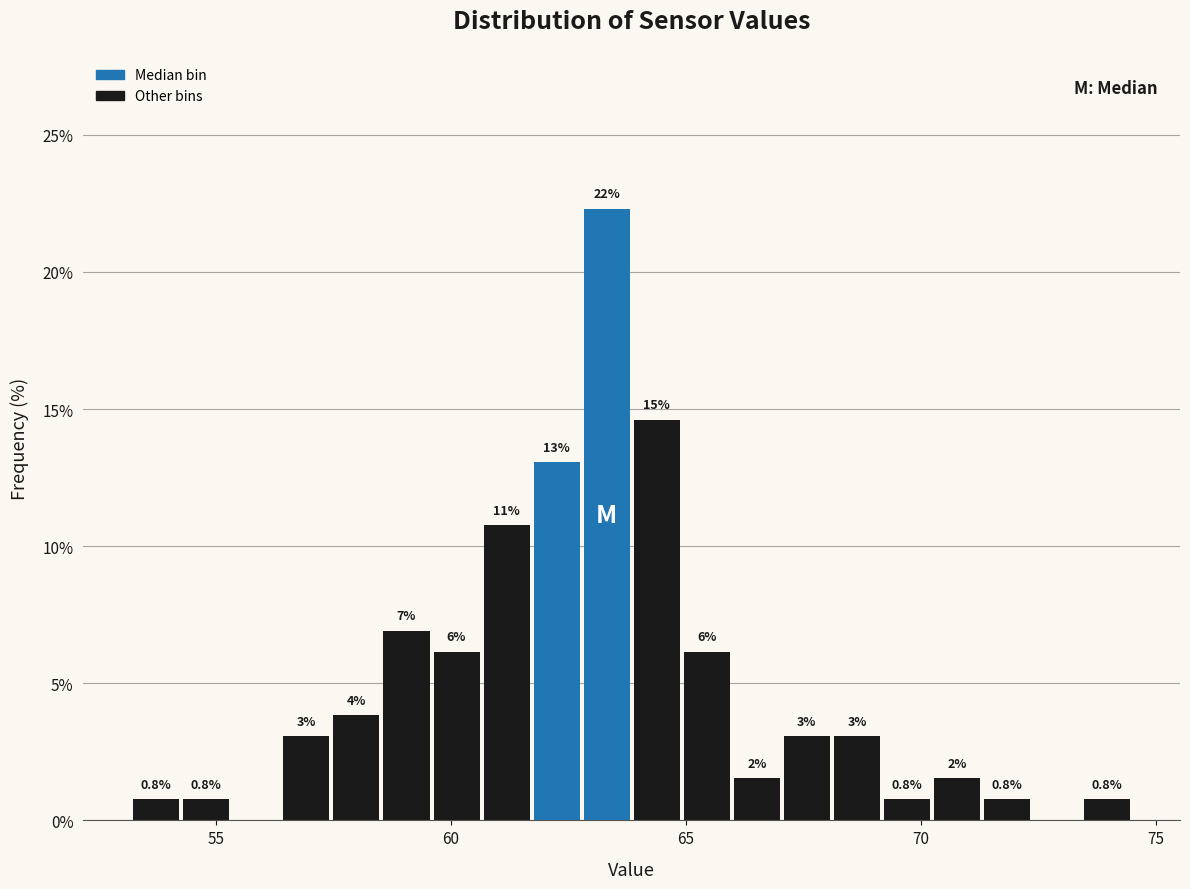

Around what value on the x-axis is the tallest bar? Give the approximate position of its centre, as read against the axis.

63.5